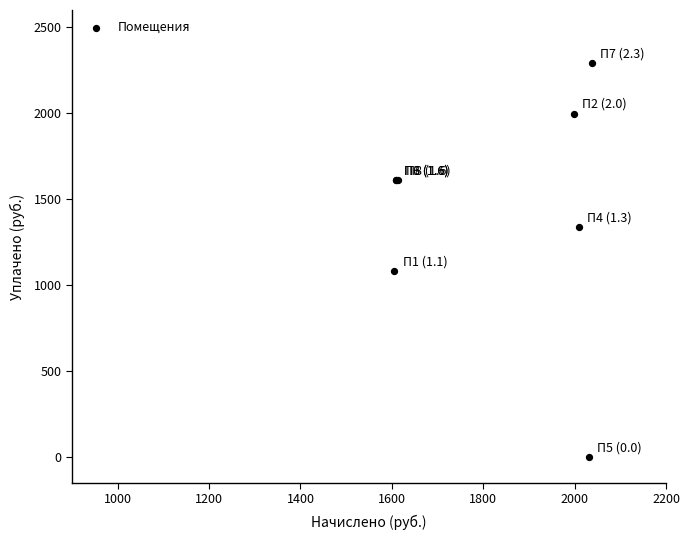

What Y value in the scatter plot is closest to 1146?

1082.1